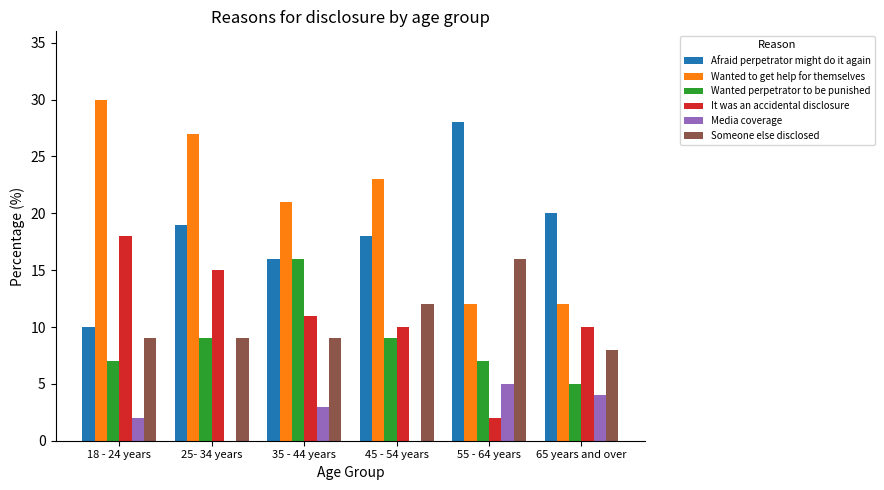

Reading right to left, what are all the values shown in this chart?

Afraid perpetrator might do it again: 65 years and over=20	55 - 64 years=28	45 - 54 years=18	35 - 44 years=16	25- 34 years=19	18 - 24 years=10
Wanted to get help for themselves: 65 years and over=12	55 - 64 years=12	45 - 54 years=23	35 - 44 years=21	25- 34 years=27	18 - 24 years=30
Wanted perpetrator to be punished: 65 years and over=5	55 - 64 years=7	45 - 54 years=9	35 - 44 years=16	25- 34 years=9	18 - 24 years=7
It was an accidental disclosure: 65 years and over=10	55 - 64 years=2	45 - 54 years=10	35 - 44 years=11	25- 34 years=15	18 - 24 years=18
Media coverage: 65 years and over=4	55 - 64 years=5	45 - 54 years=0	35 - 44 years=3	25- 34 years=0	18 - 24 years=2
Someone else disclosed: 65 years and over=8	55 - 64 years=16	45 - 54 years=12	35 - 44 years=9	25- 34 years=9	18 - 24 years=9